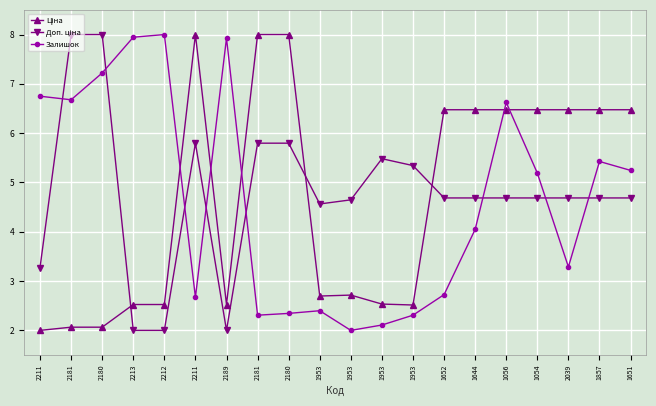

How many lines are shown in the chart?

3